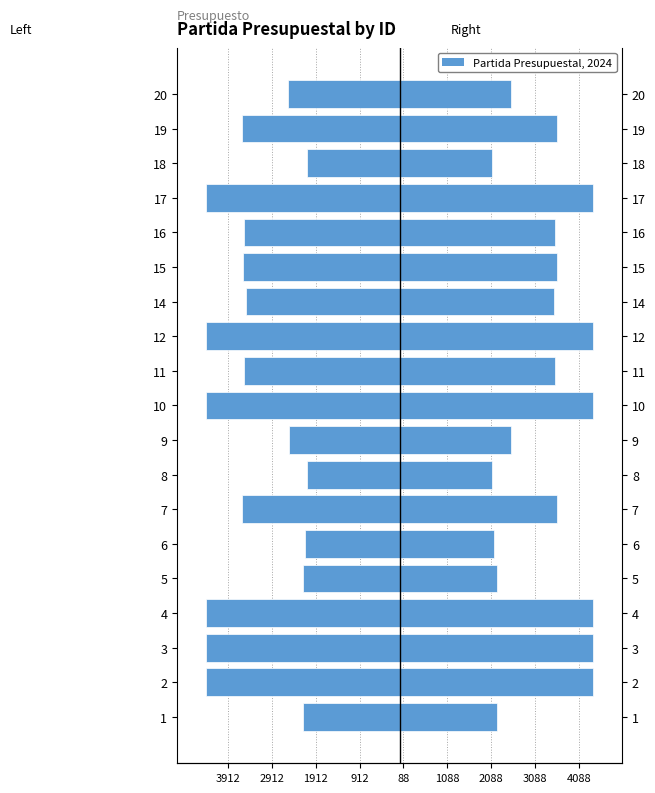

What is the lowest value of the Partida Presupuestal (Right) series?

2111